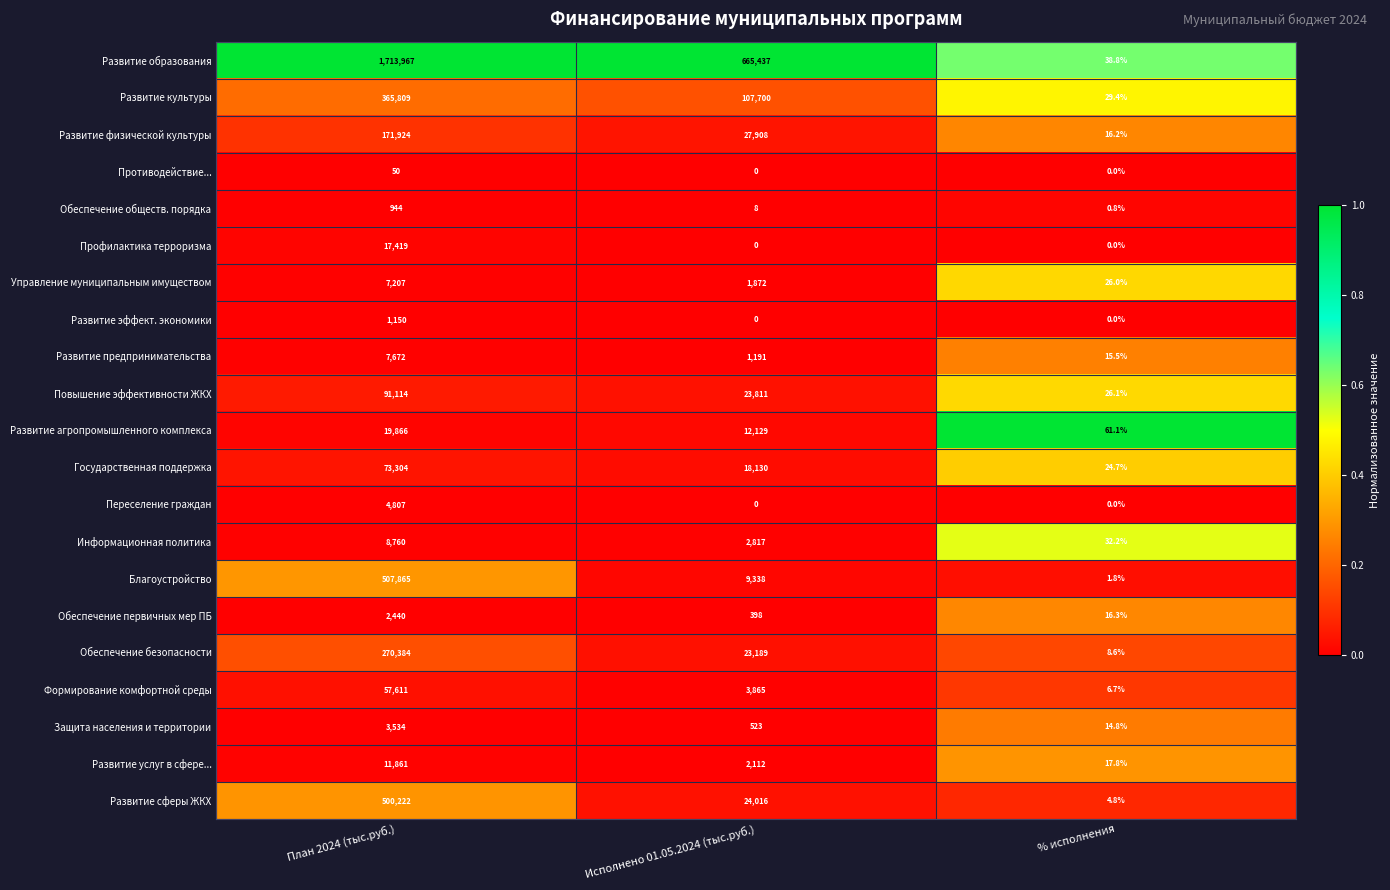

What is the sum of all Переселение граждан values?

4807.0